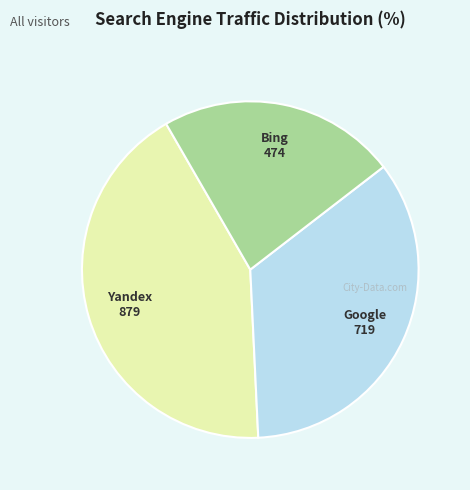

Is there any slice that represents more than half of the pie?

No